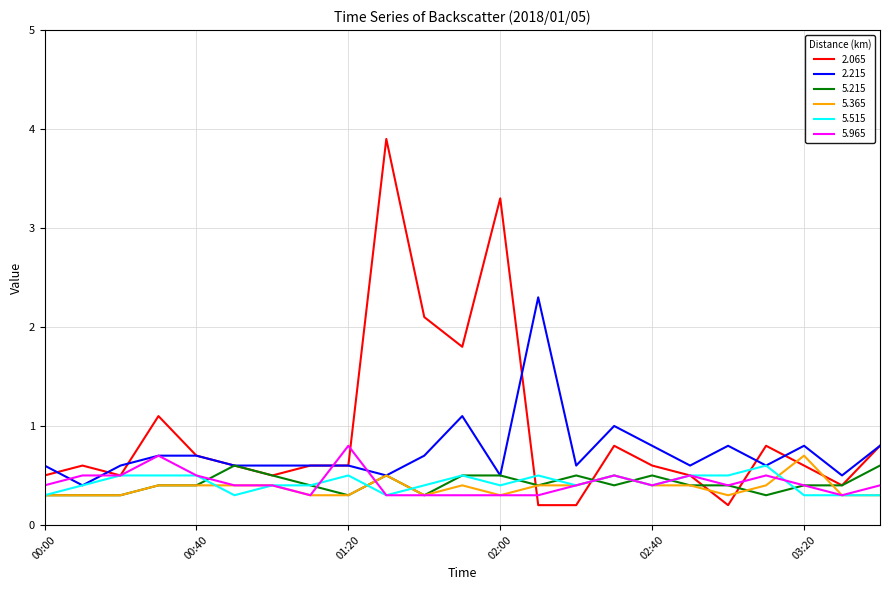

What is the maximum value for 2.215?

2.3